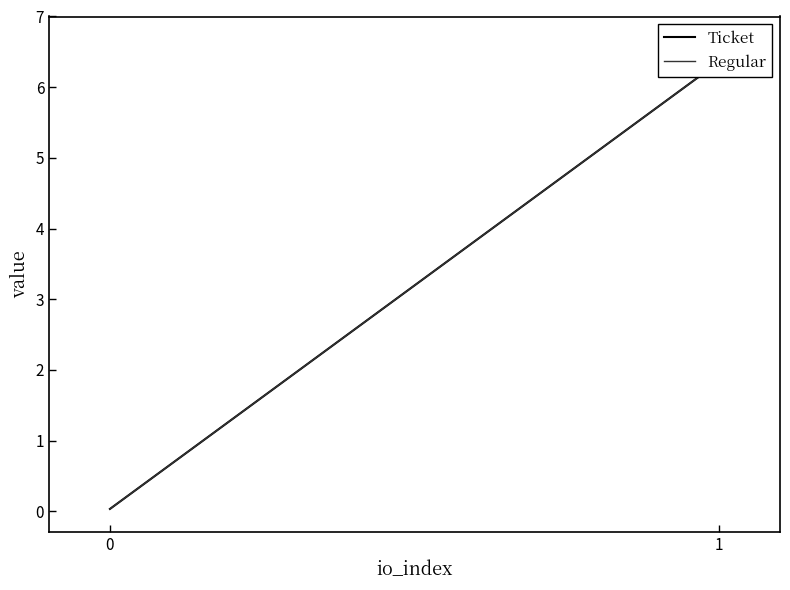

Rank the categories by Ticket value from lowest to highest.

0, 1